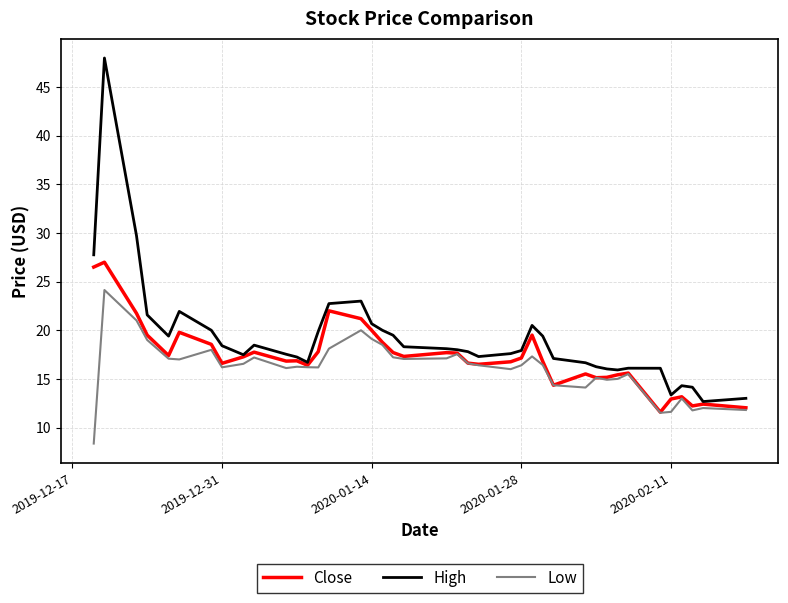

Which series has the largest range (max minus min)?

High